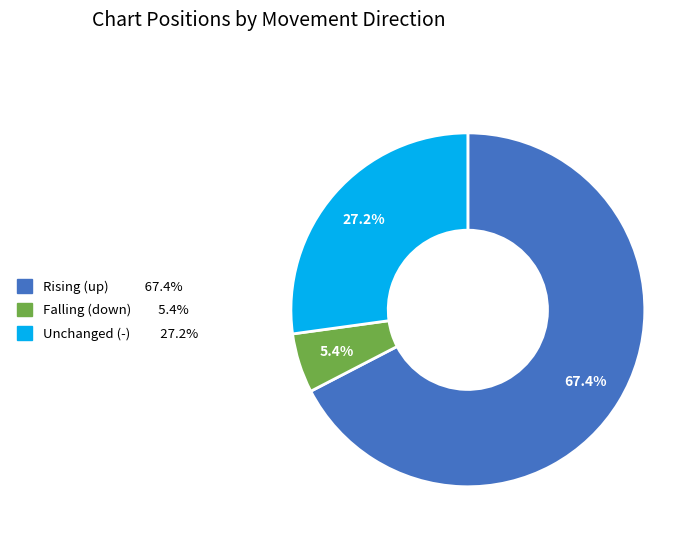

Does any single category account for the majority?

Yes